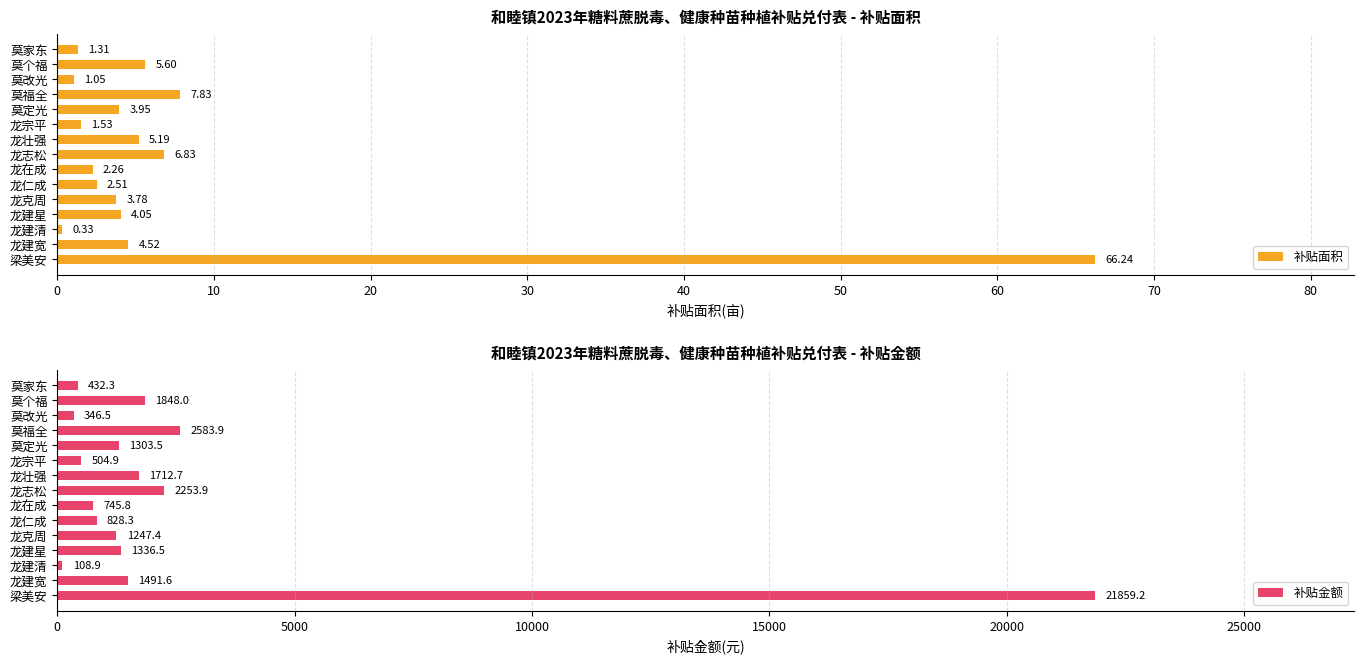

What is the value of the 补贴面积 bar at the 5th from the left?

3.8